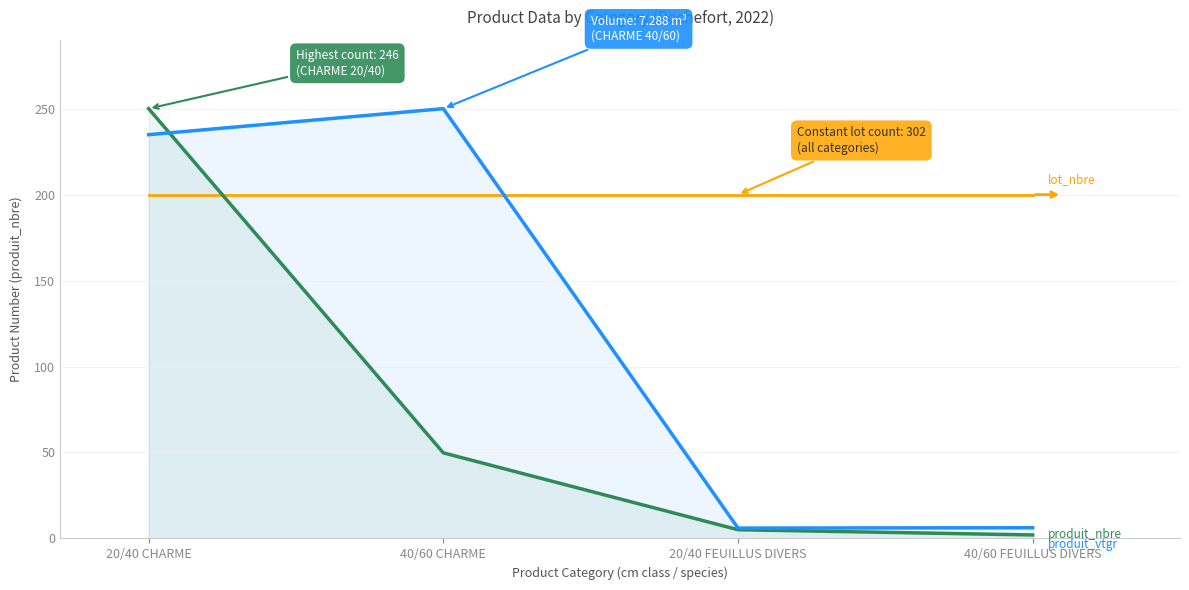

Read the produit_vtgr value at 20/40 CHARME.

234.9